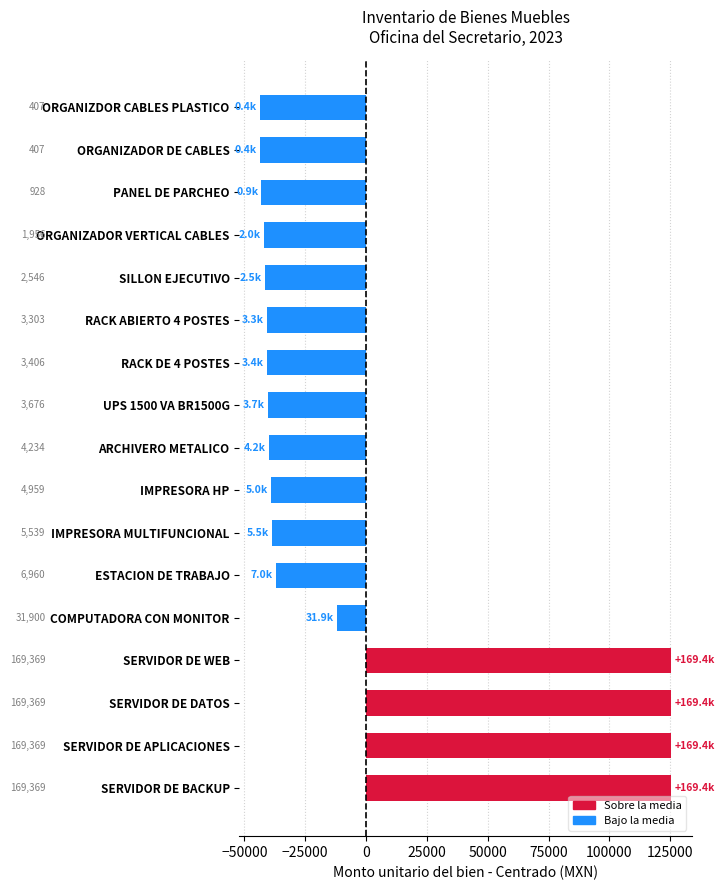

At which category does the chart reach its minimum across all series?

ORGANIZADOR DE CABLES